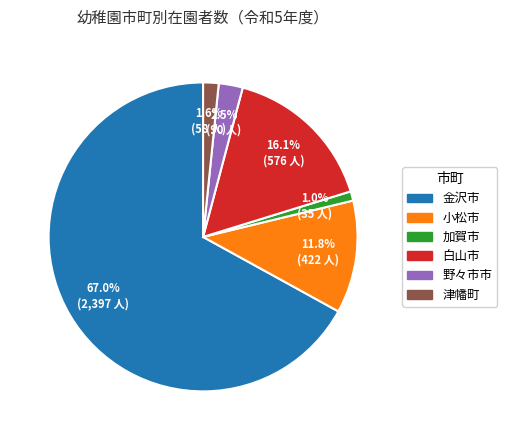

Is it true that 加賀市 is 11% of the pie?

False